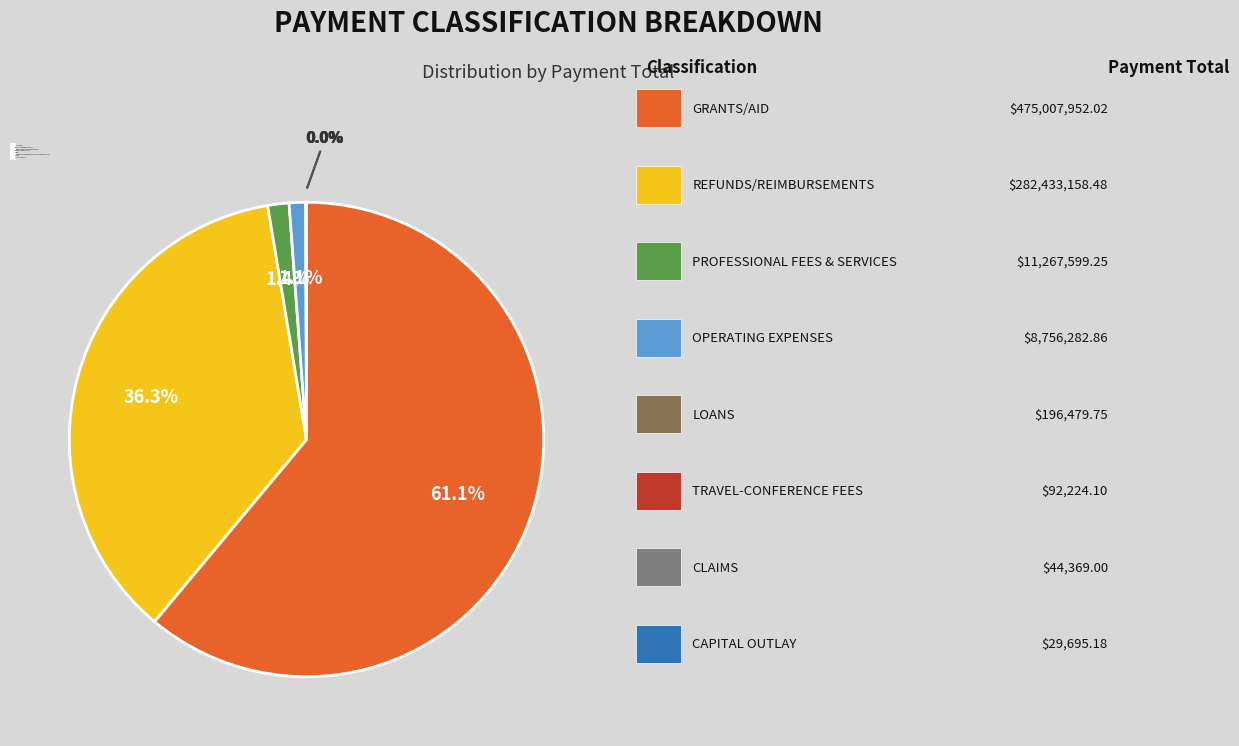

Does any single category account for the majority?

Yes